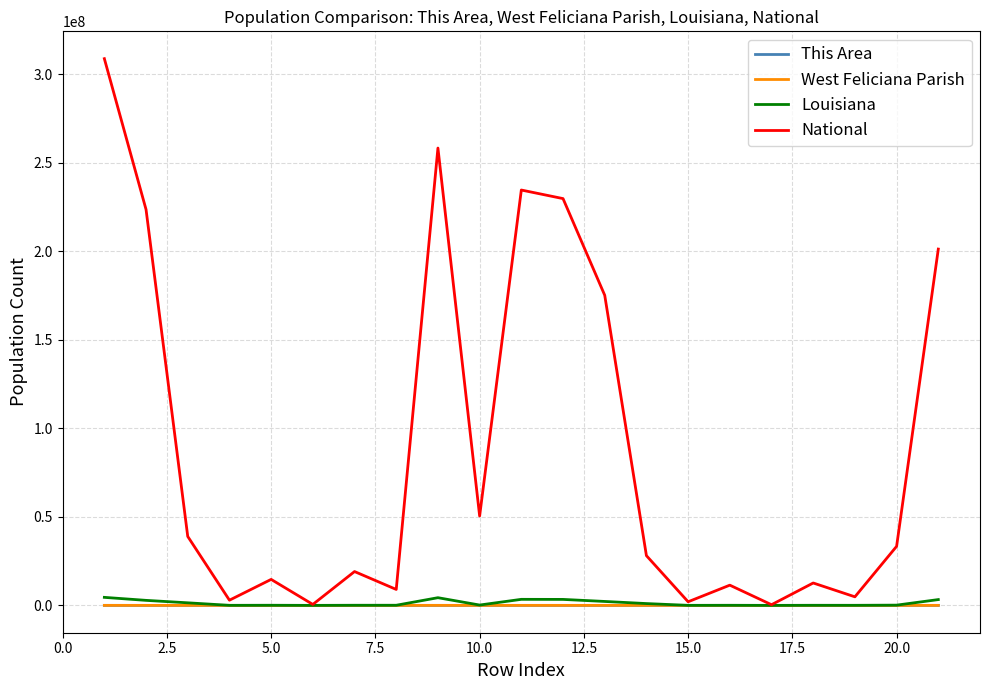

How many lines are shown in the chart?

4